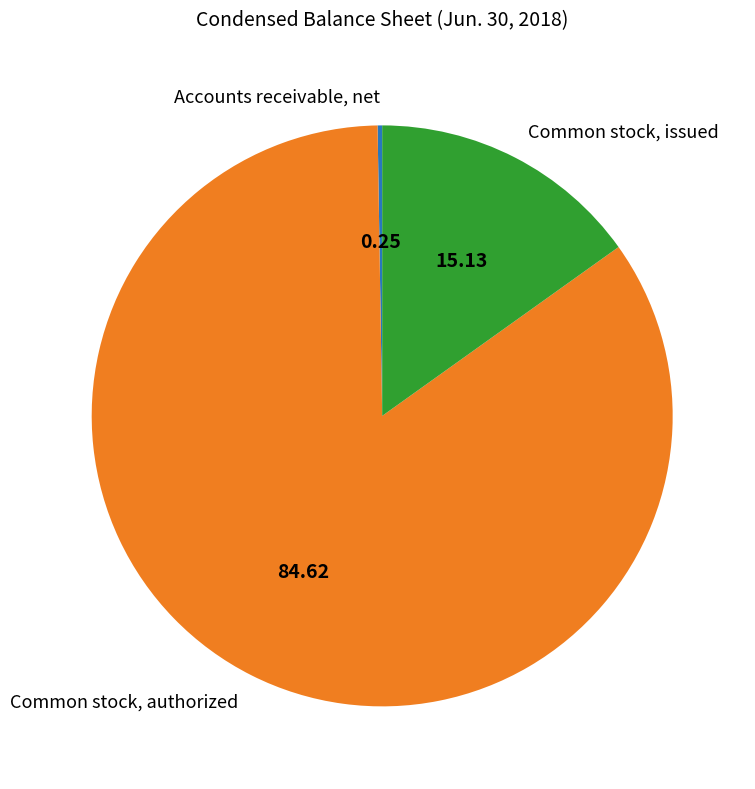

Is there any slice that represents more than half of the pie?

Yes